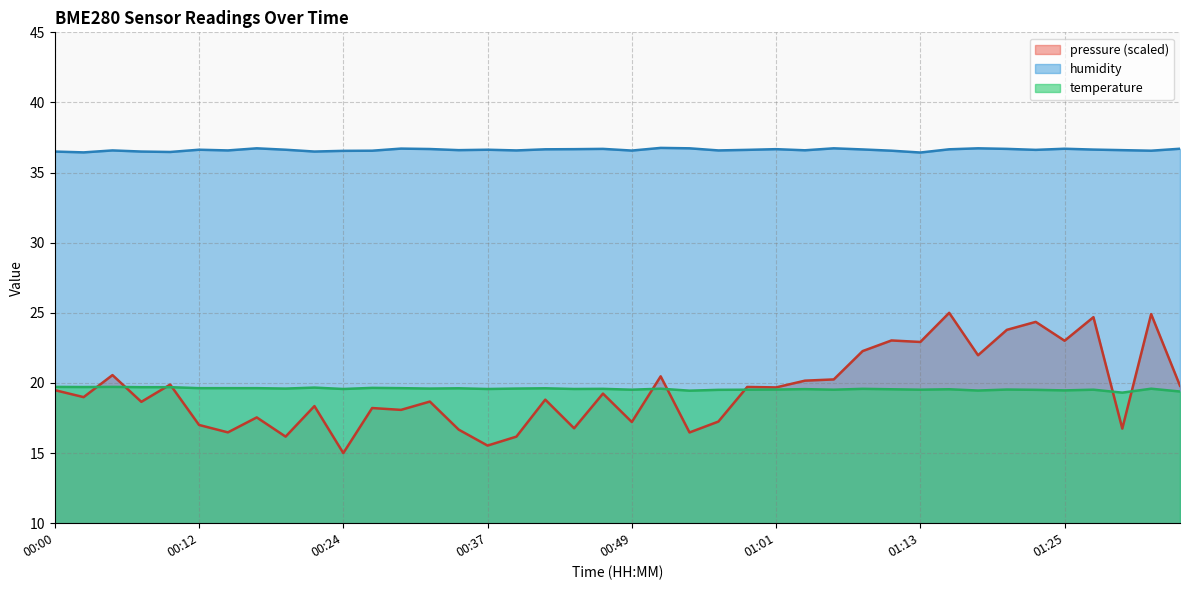

At which category does humidity reach its first local peak?

00:05